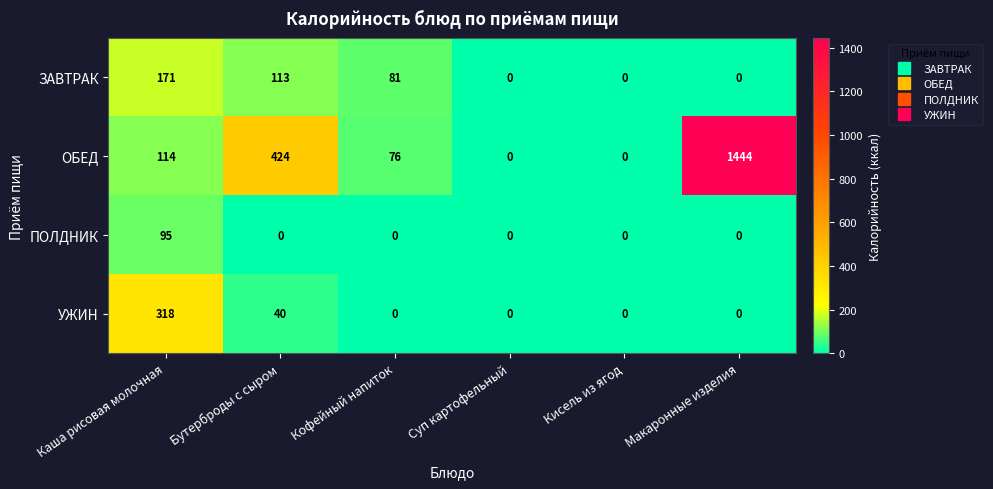

Is it true that ПОЛДНИК equals 60 at Суп картофельный?

False